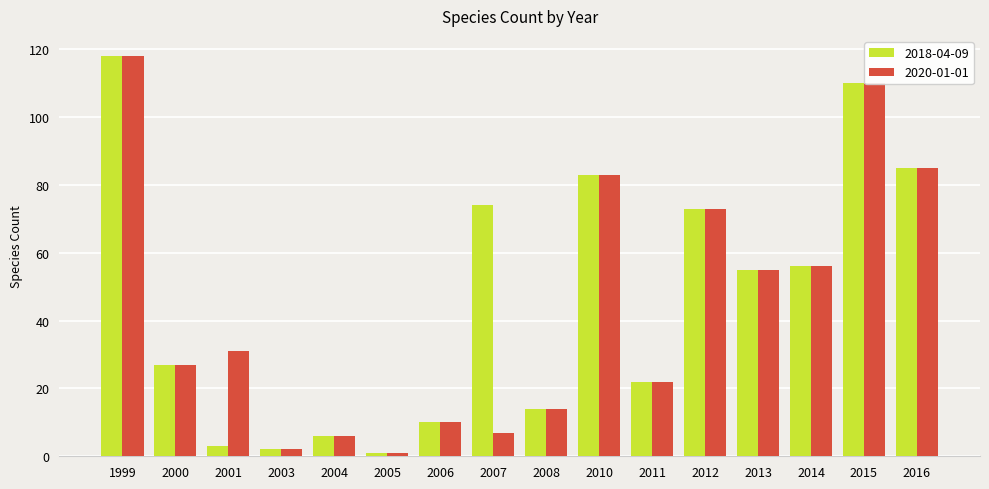

How many categories are shown in the chart?

16